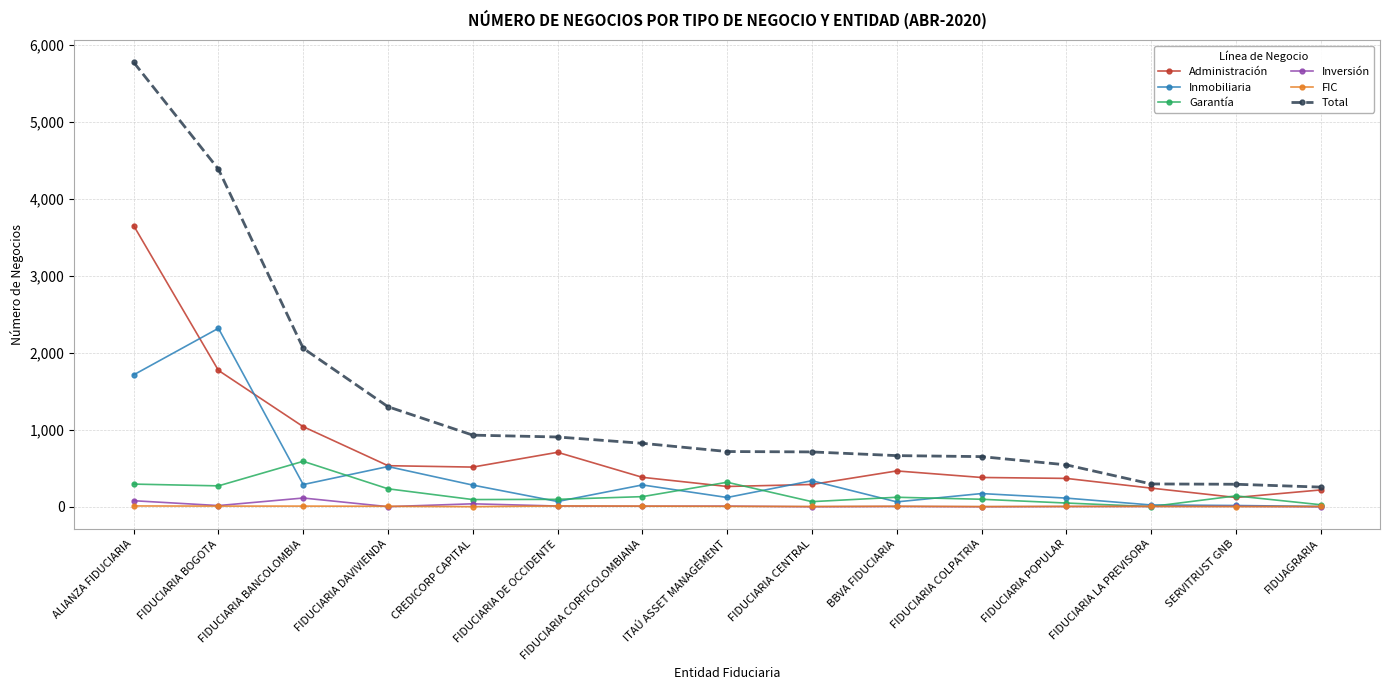

What is the difference between the highest and lowest values at FIDUCIARIA CORFICOLOMBIANA?

817